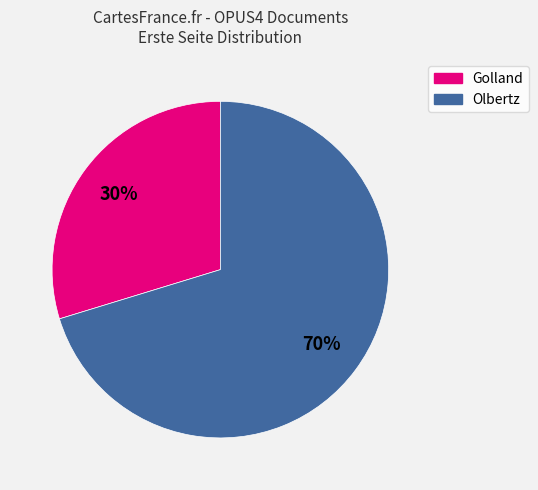

To the nearest percent, what is the average slice percentage?

50%